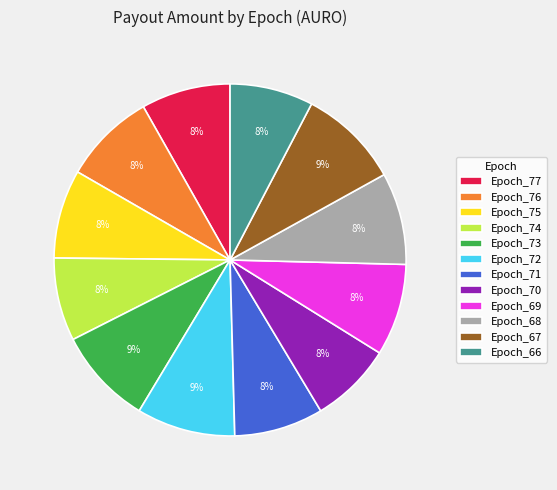

Which has a higher value, Epoch_72 or Epoch_77?

Epoch_72